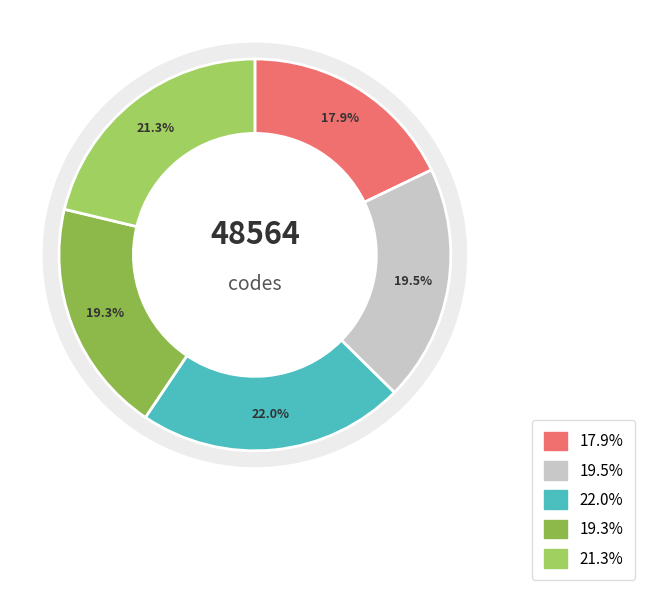

True or false: Canada velocity grid v7 accounts for 33% of the total.

False